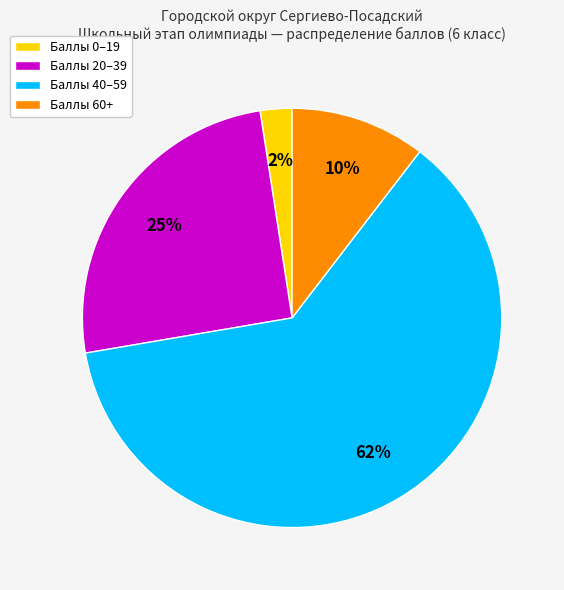

What percentage is the Баллы 60+ slice, to the nearest percent?

10%